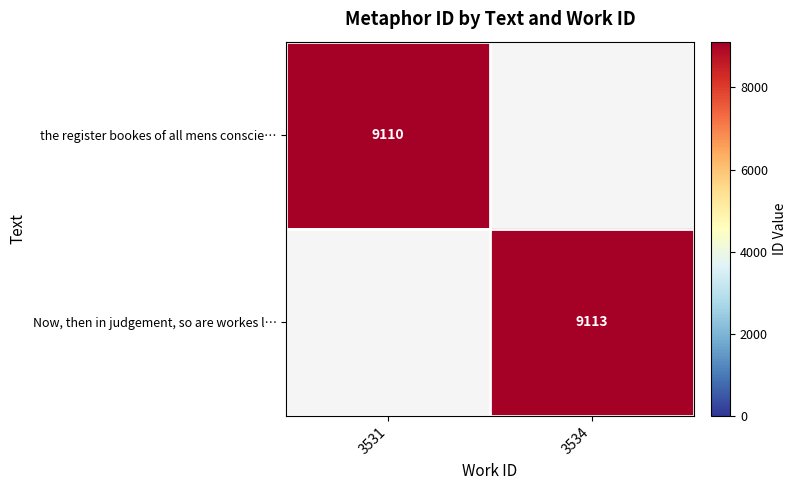

Is it true that Now, then in judgement, so are workes l… equals 3259 at 3534?

False